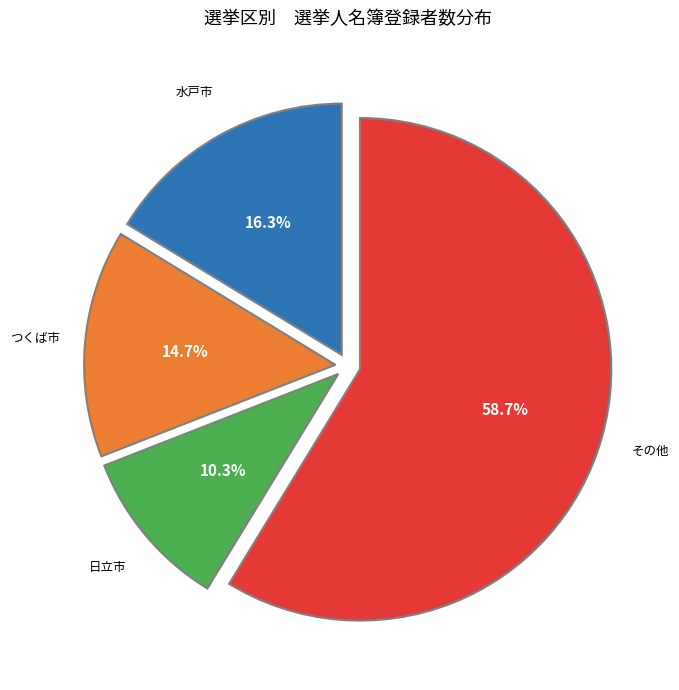

Combined, what portion of the pie is 日立市 and 水戸市?

26.6%